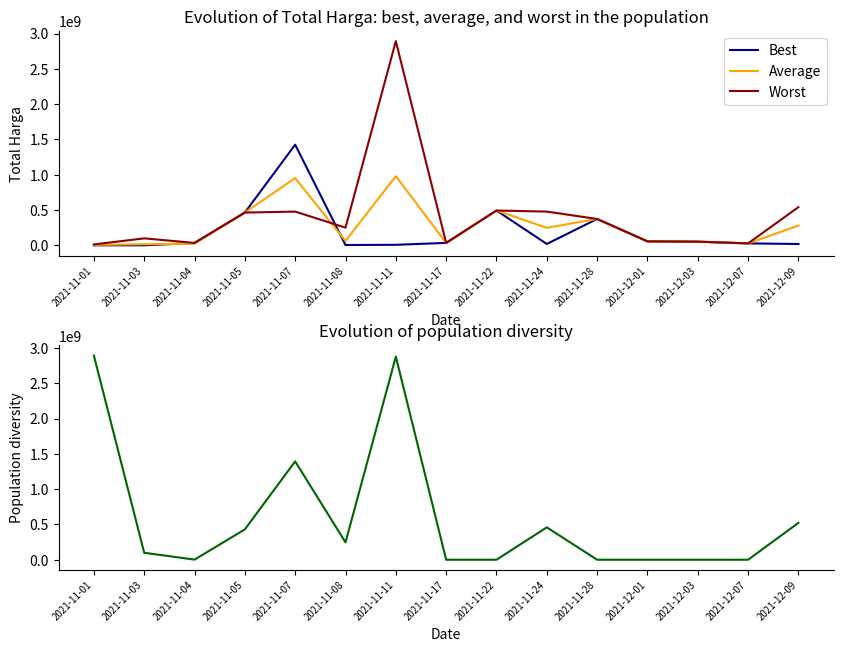

Which series ends up on top after the final intersection of Best and Population diversity?

Population diversity